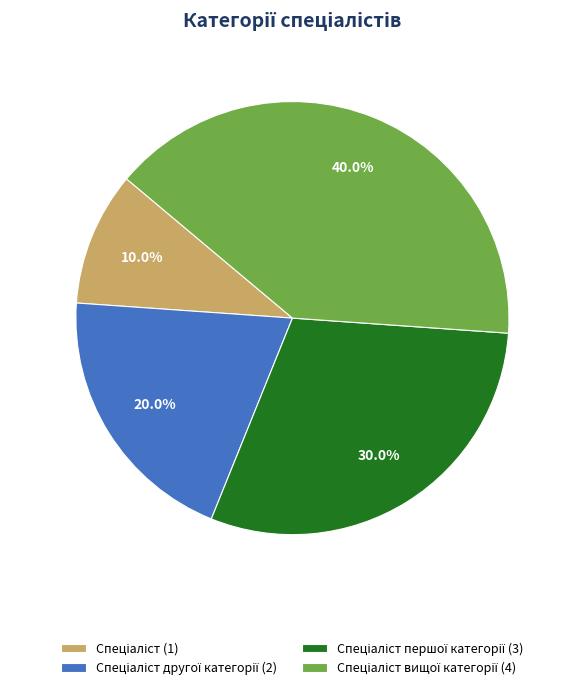

Does any single category account for the majority?

No